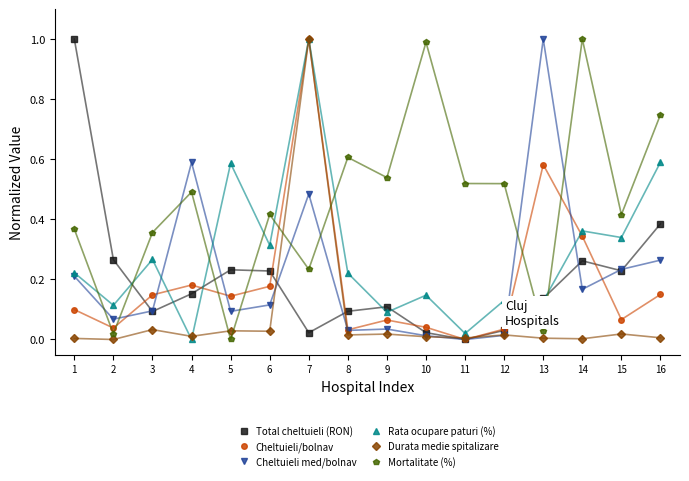

How many positive values does the Cheltuieli/bolnav series have?

15